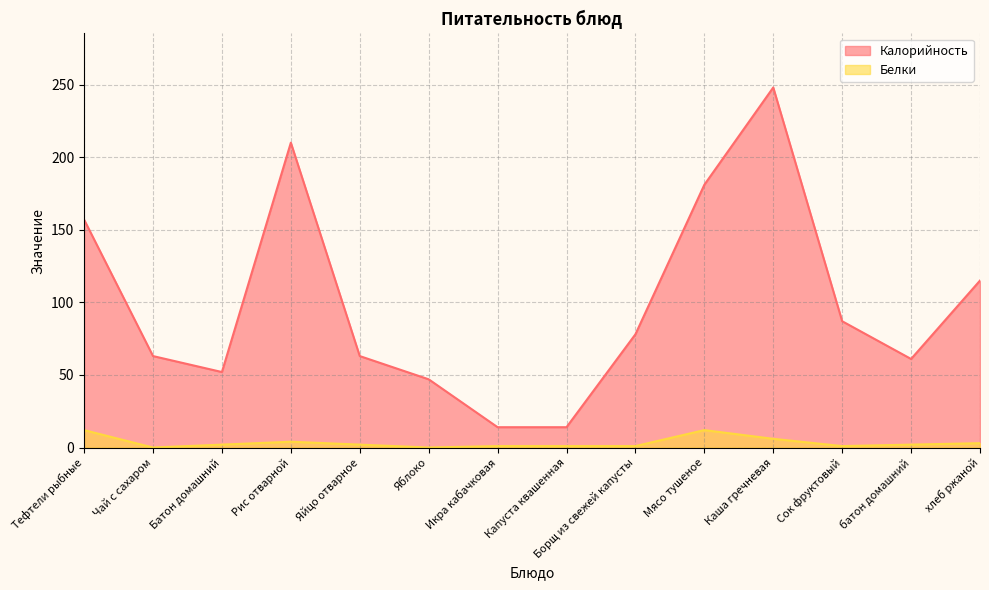

Which series has the largest total across all categories?

Калорийность